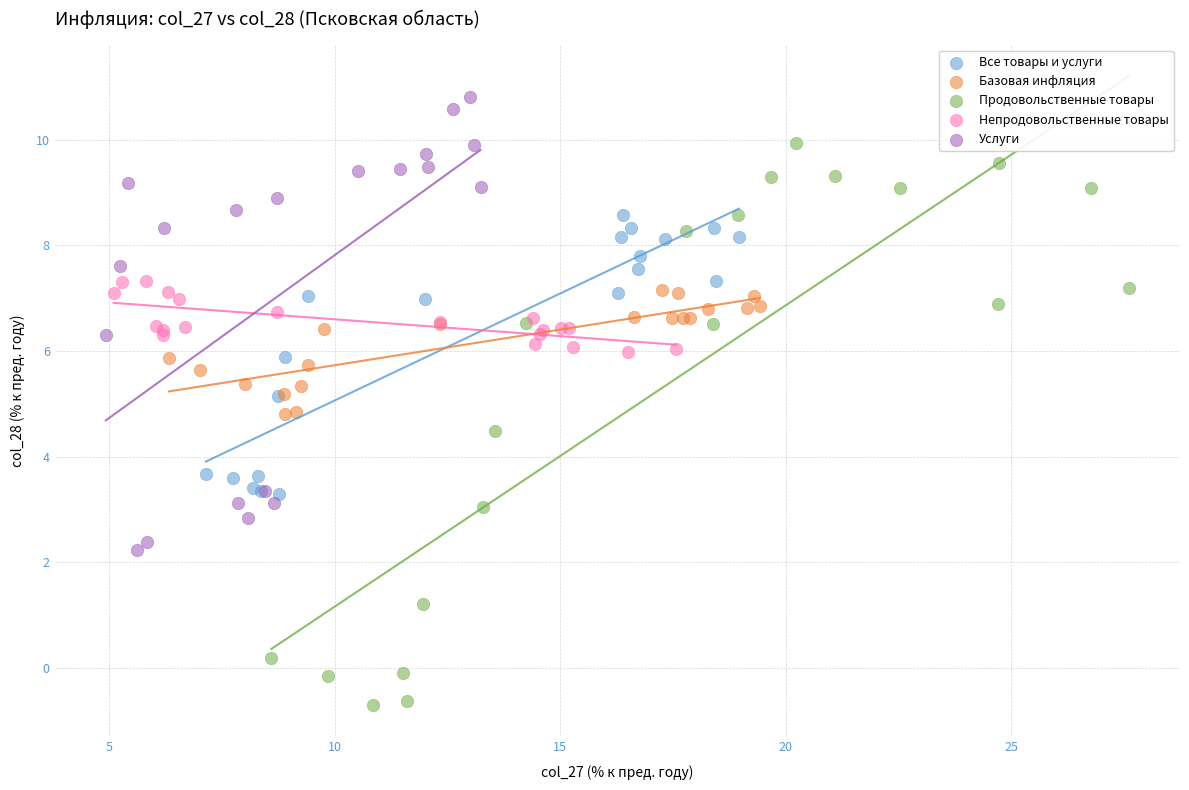

Which series reaches the minimum Y coordinate?

Продовольственные товары